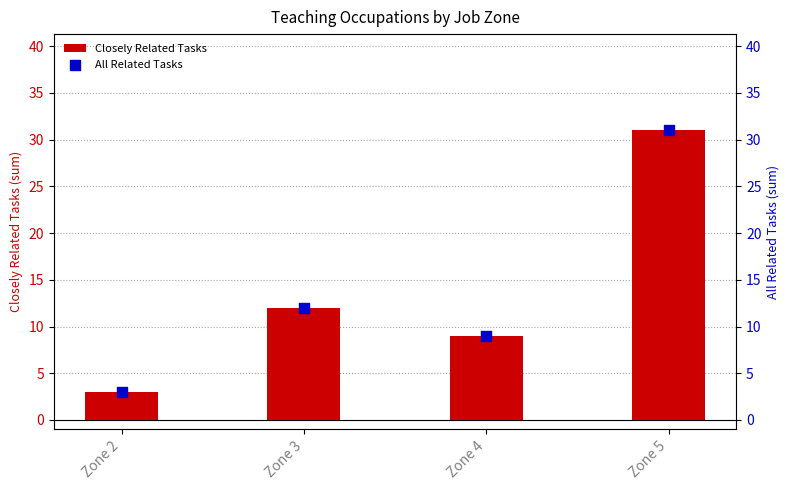

Which series reaches the maximum Y coordinate?

Closely Related Tasks